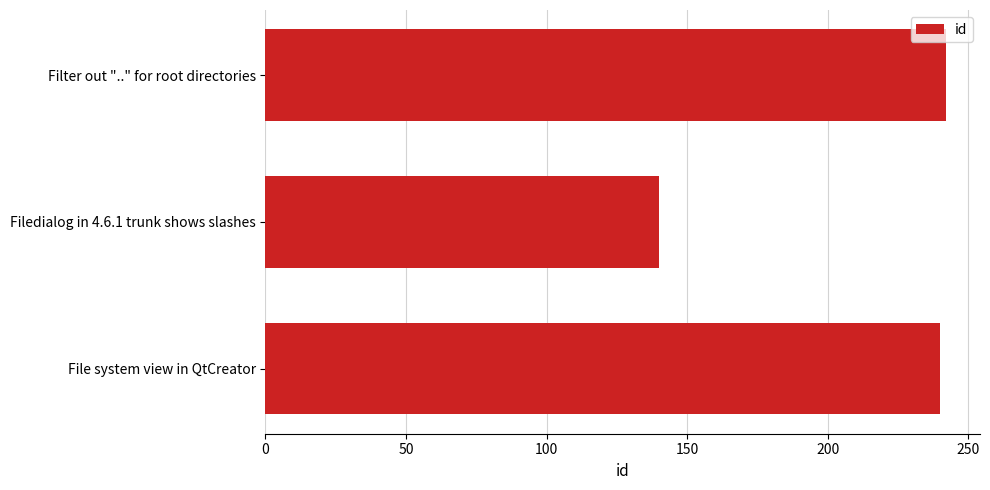

What is the greatest value displayed?

242